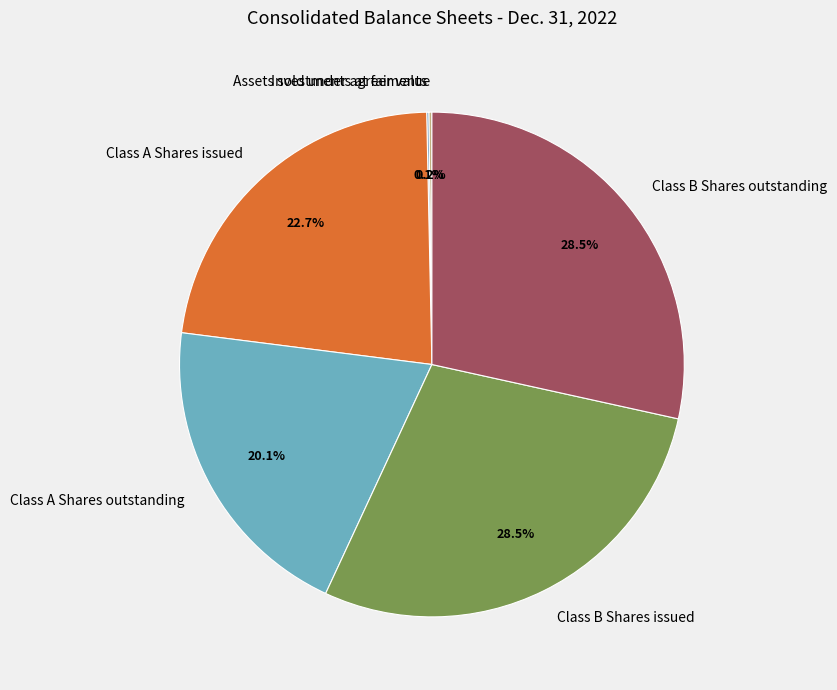

Is there a majority slice in this chart?

No